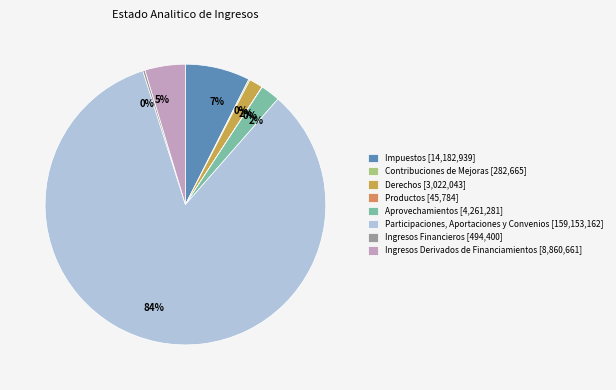

To the nearest percent, what is the difference between the largest and smallest slice percentages?

84%